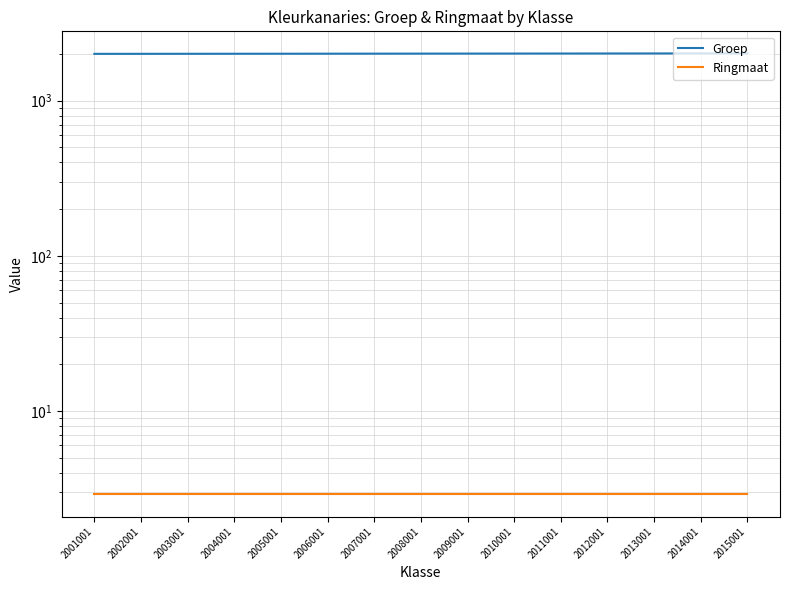

What is the difference between the highest and lowest values at 2008001?

2005.1